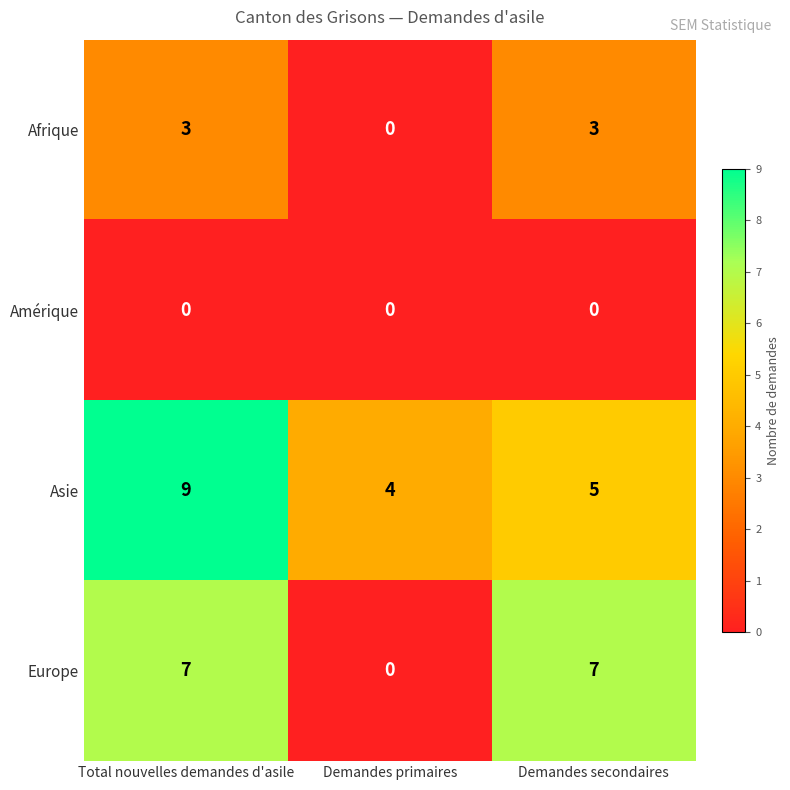

Which category has the highest value across all series?

Total nouvelles demandes d'asile